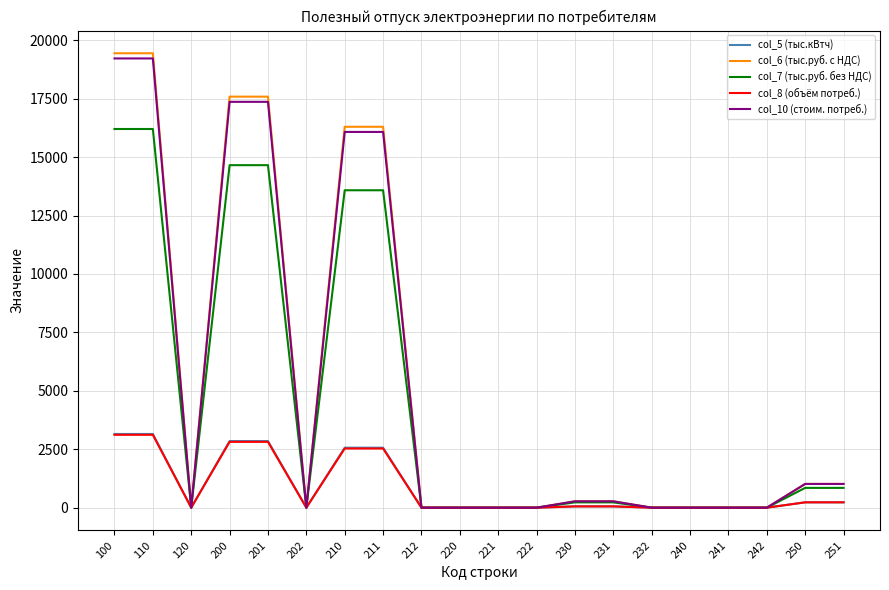

Does the chart have visible grid lines?

Yes